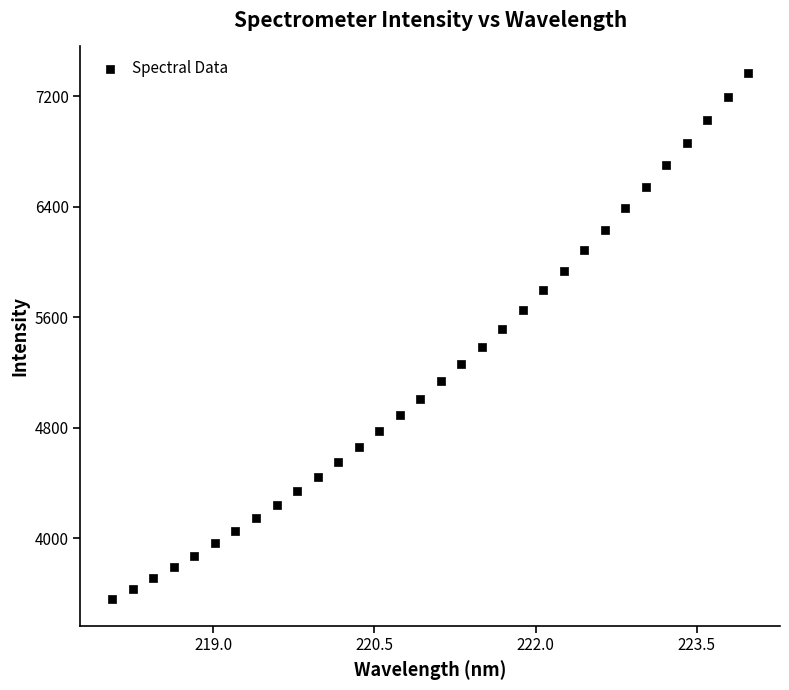

What is the range of Y values (max minus min)?

3814.6